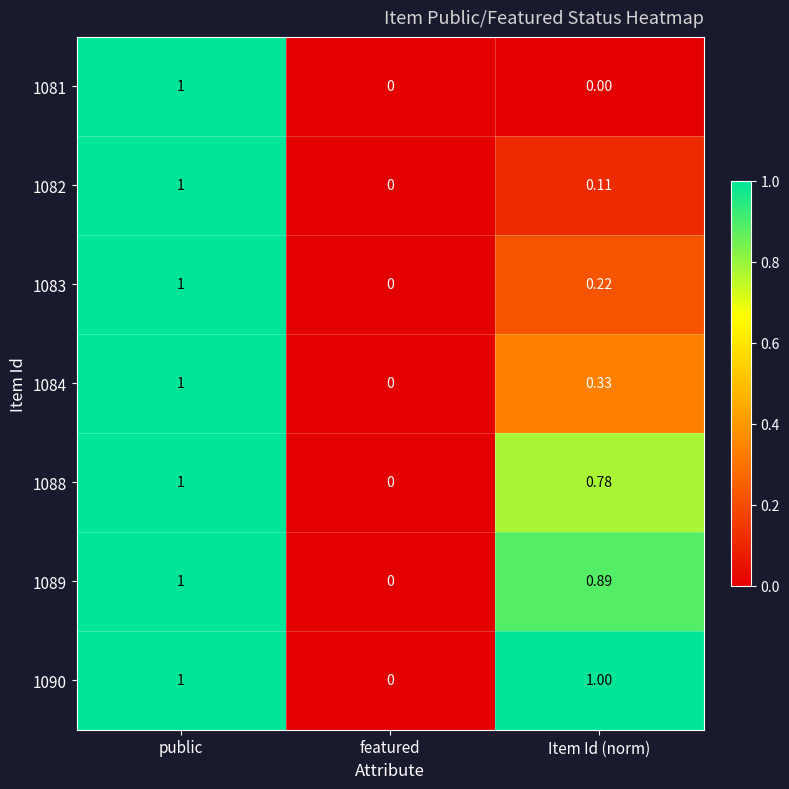

How many data points in 1081 are above 0?

1